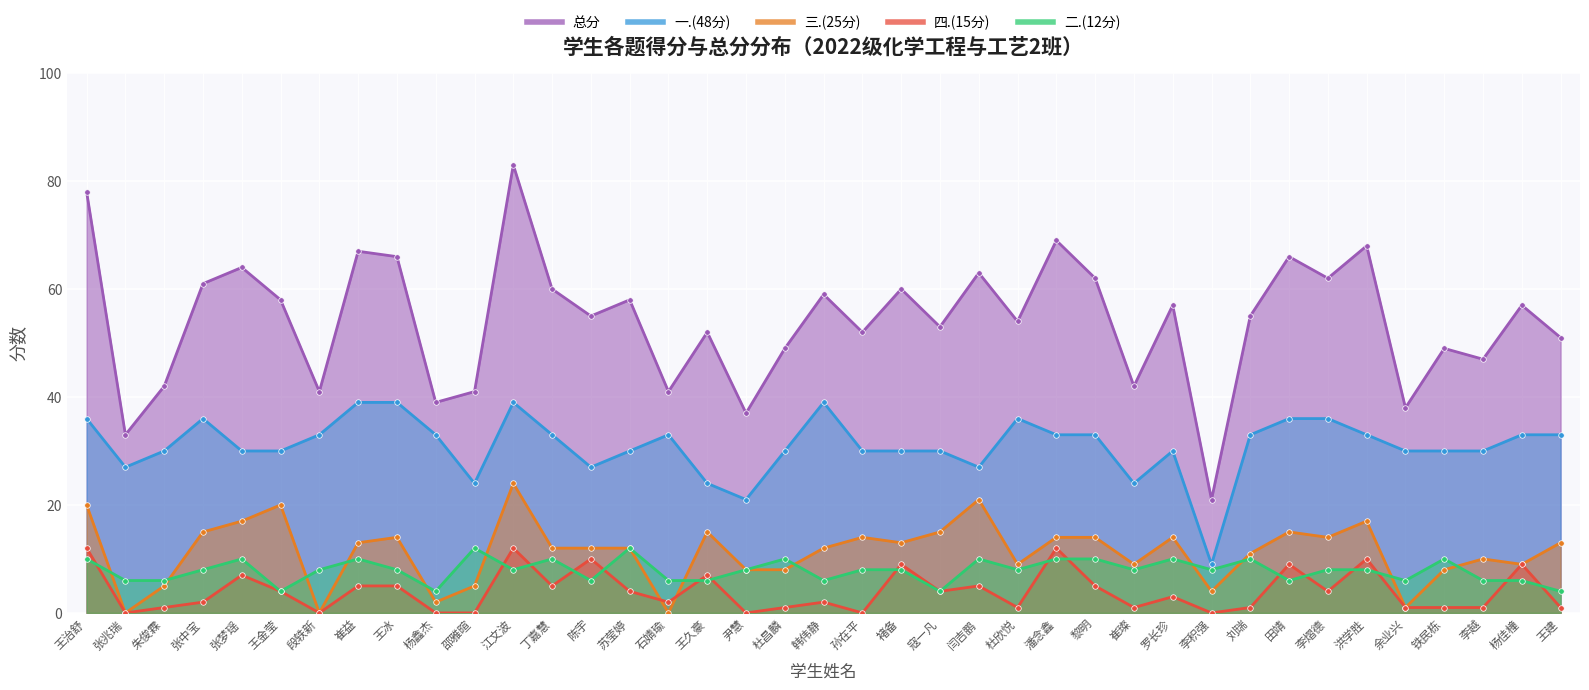

What value does the 一.(48分) series have at 杨鑫杰?

33